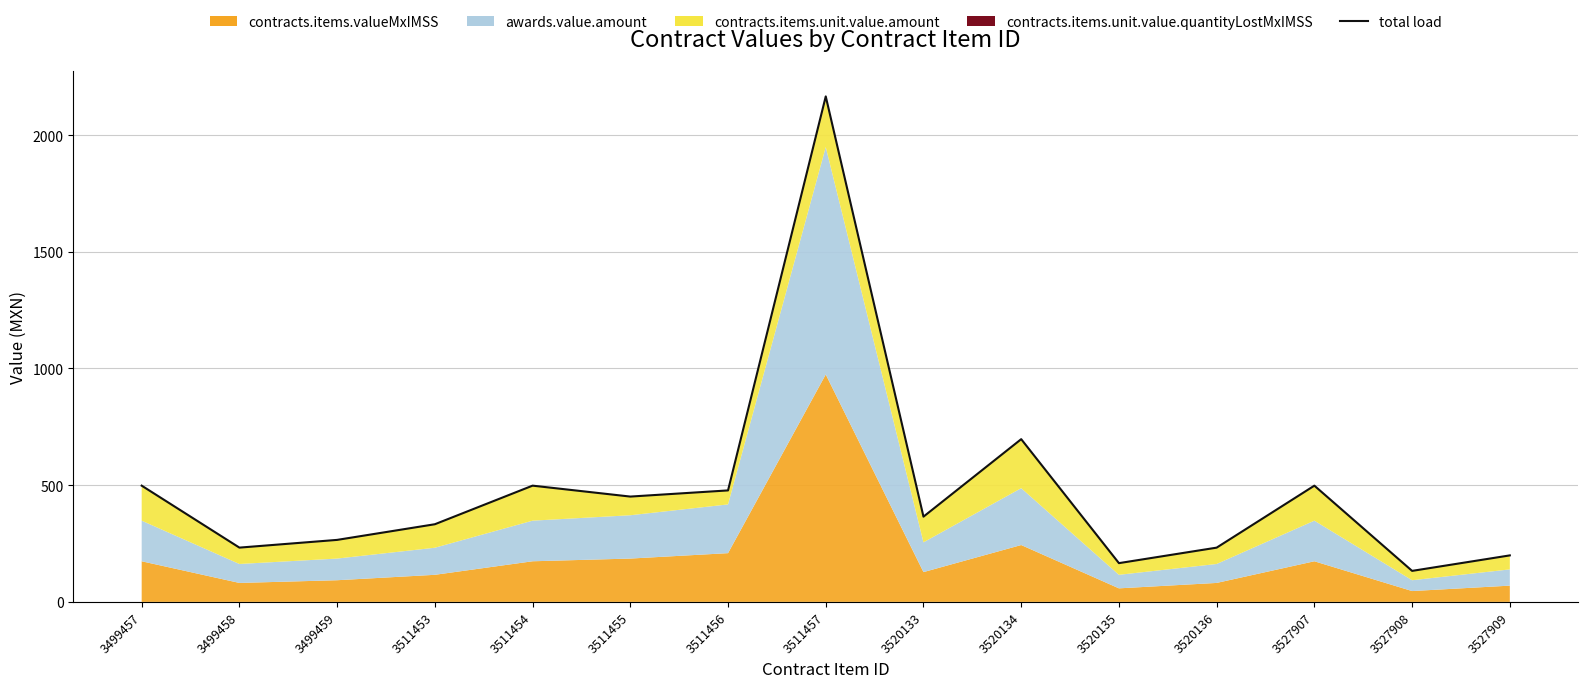

What is the value of the 15th point from the left?

199.2